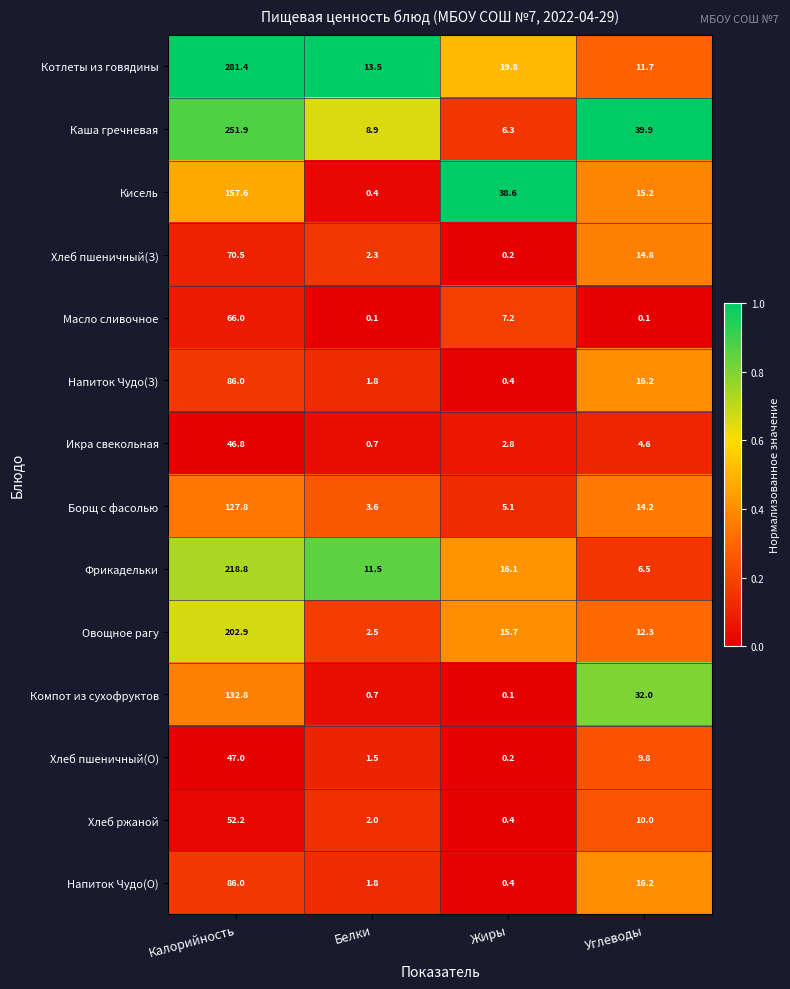

What is the maximum value shown in the chart?

281.4